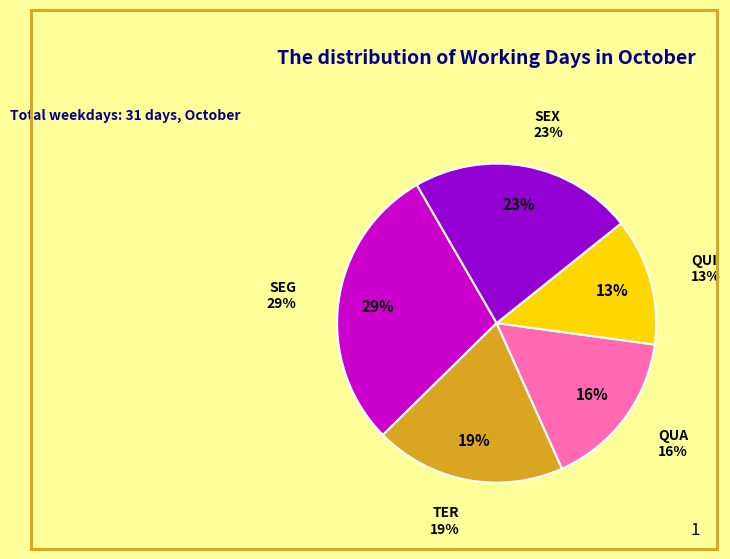

Which has a higher value, TER or SEG?

SEG